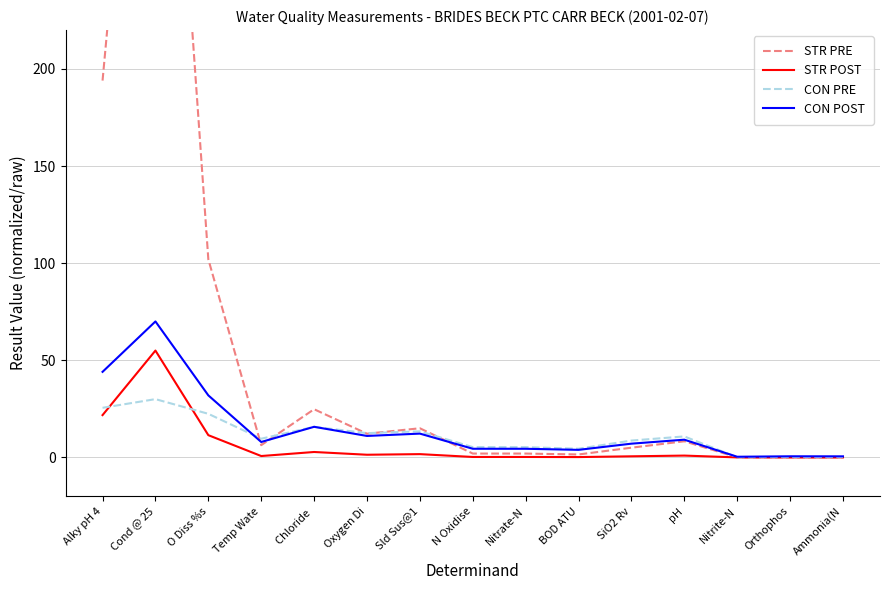

Which series has the widest spread of values?

STR PRE